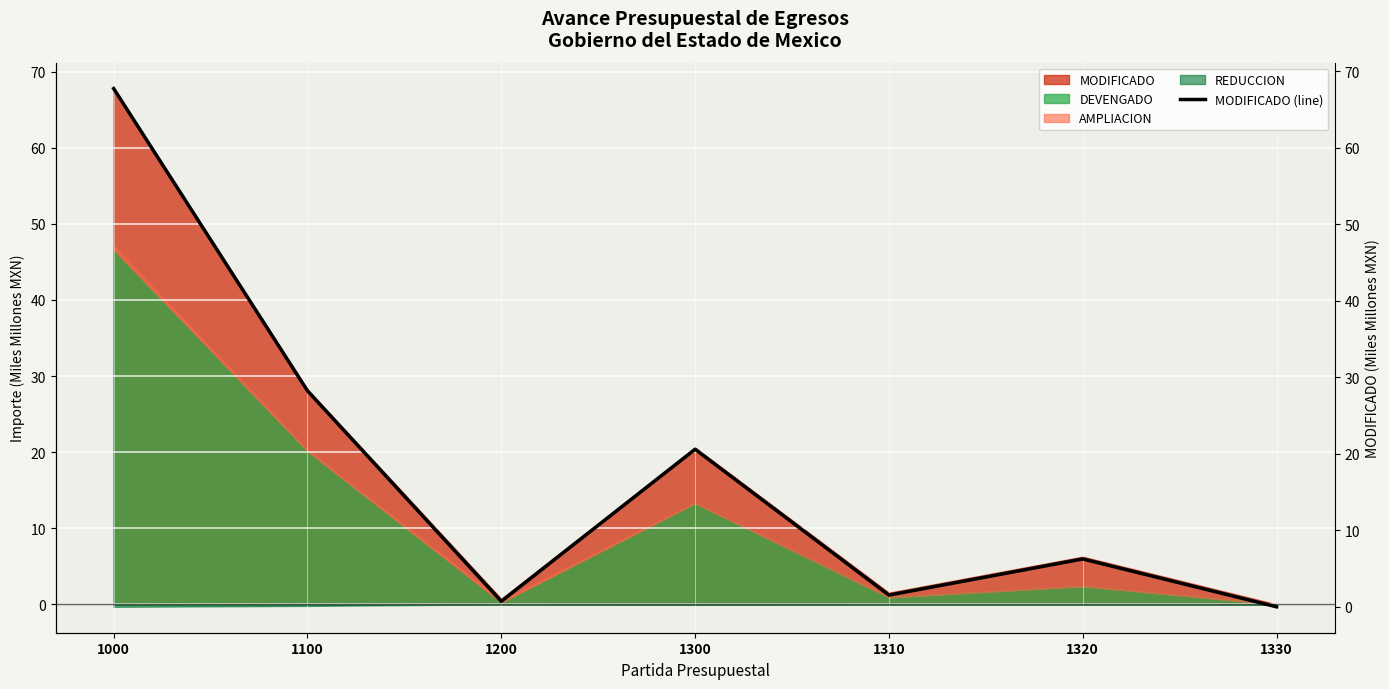

At which category does the chart reach its peak across all series?

1000